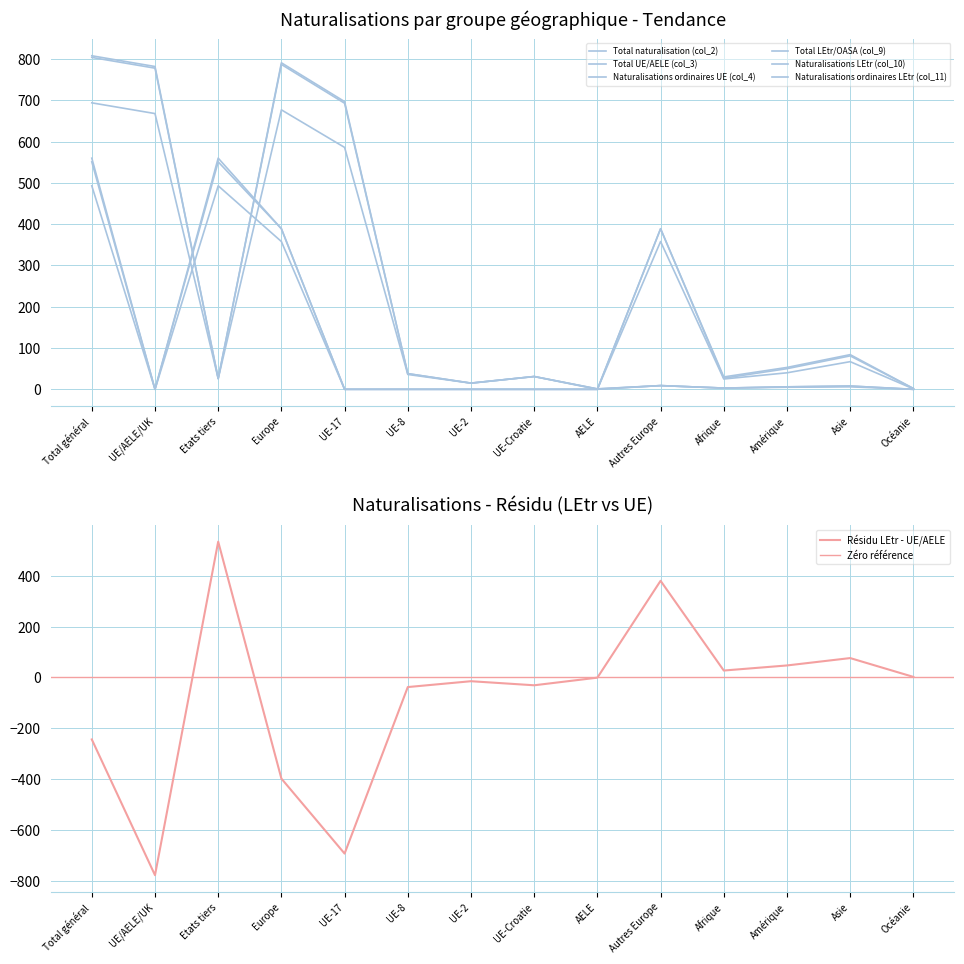

How many lines are shown in the chart?

6